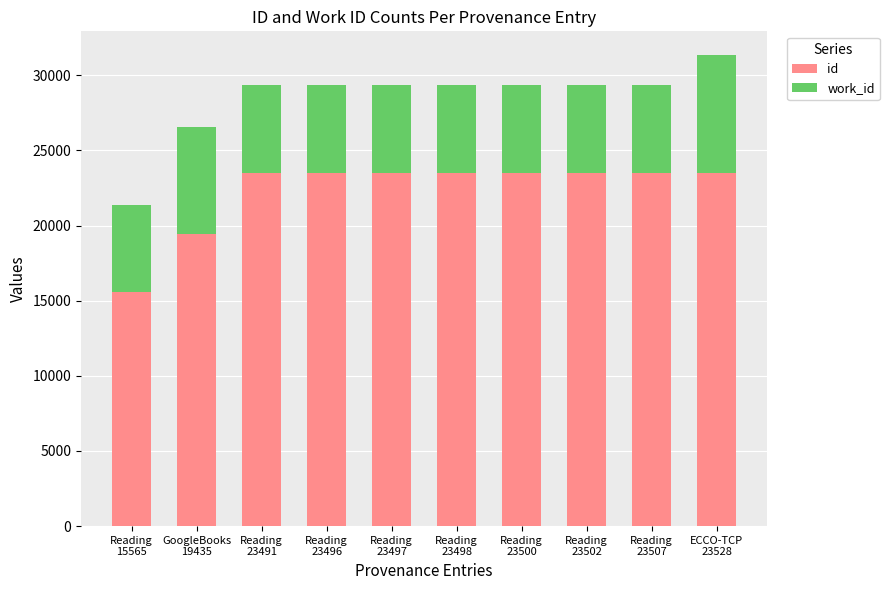

What is the maximum value for id?

23528